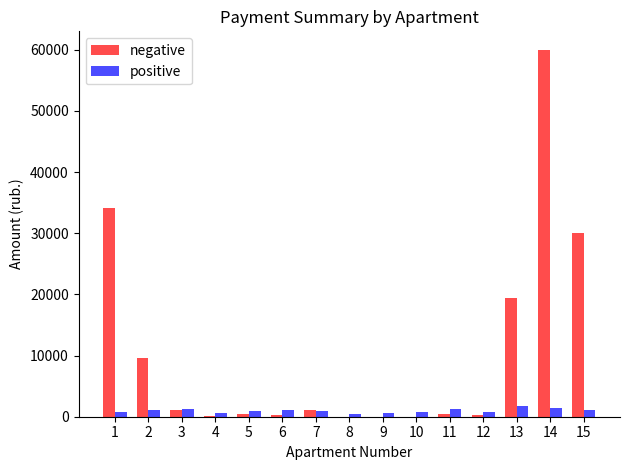

Which series changed the most between 6 and 13?

negative